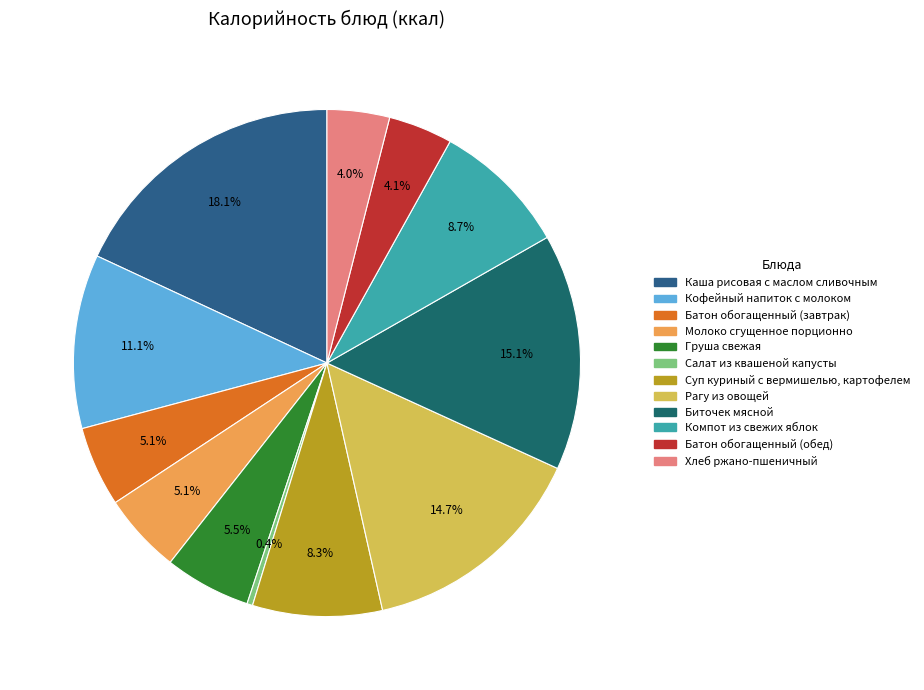

Count the number of slices in the pie.

12